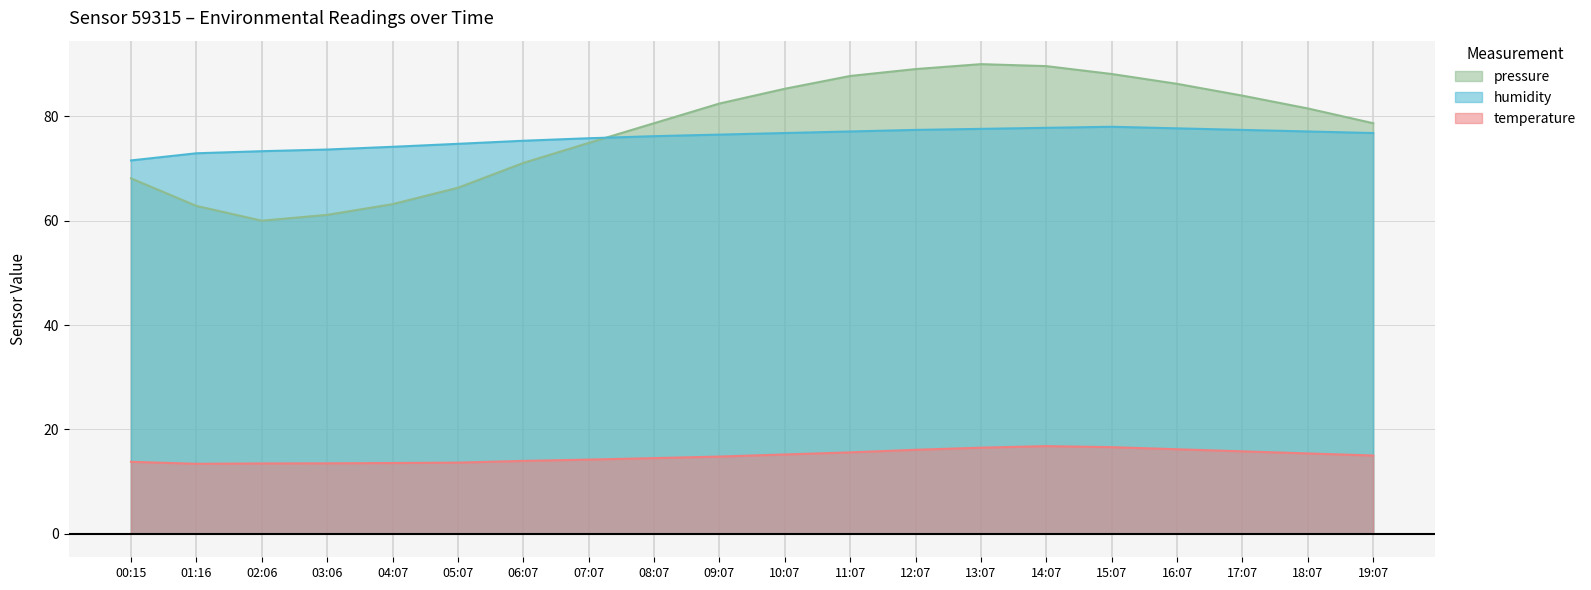

What is the difference between the maximum and minimum values in the pressure_norm series?

30.0